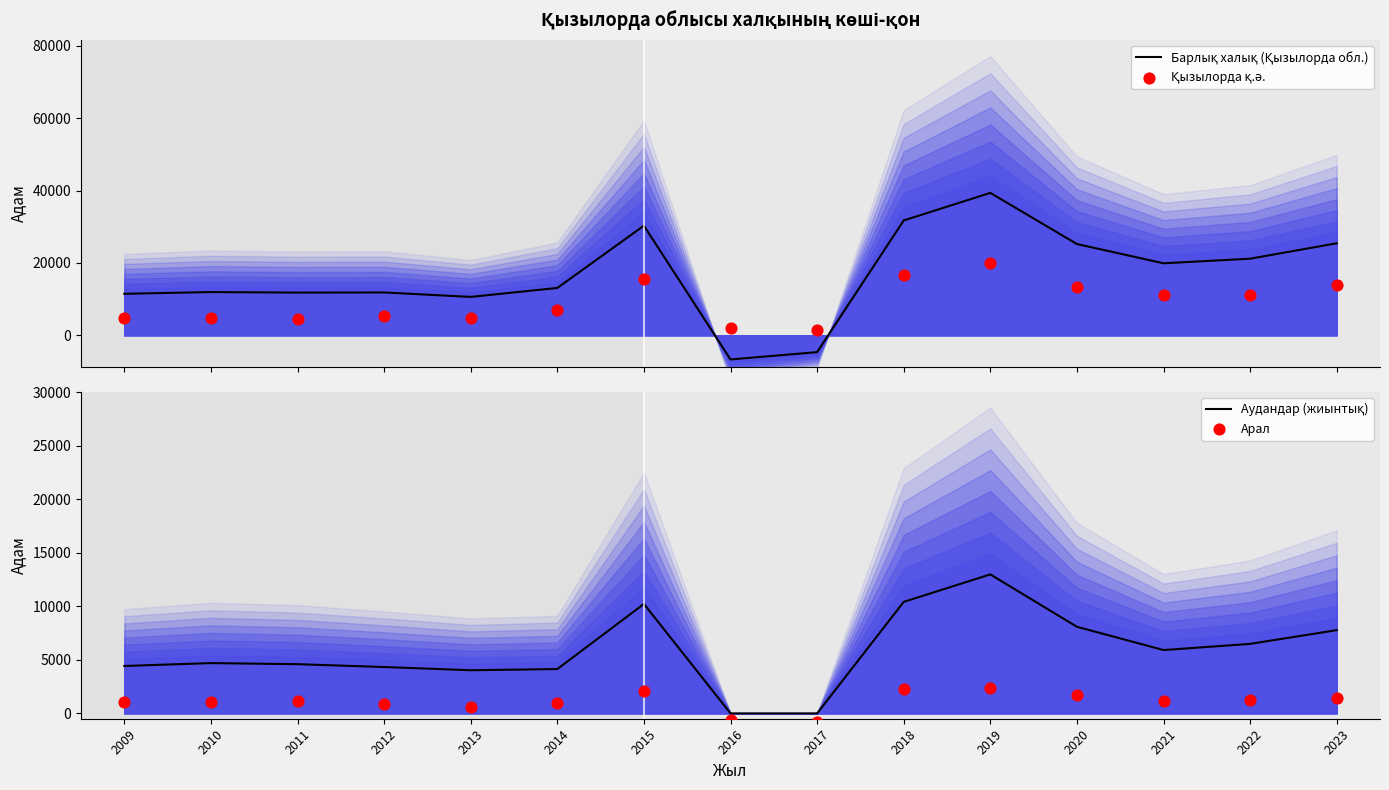

At which category is the sum across all series the highest?

2019